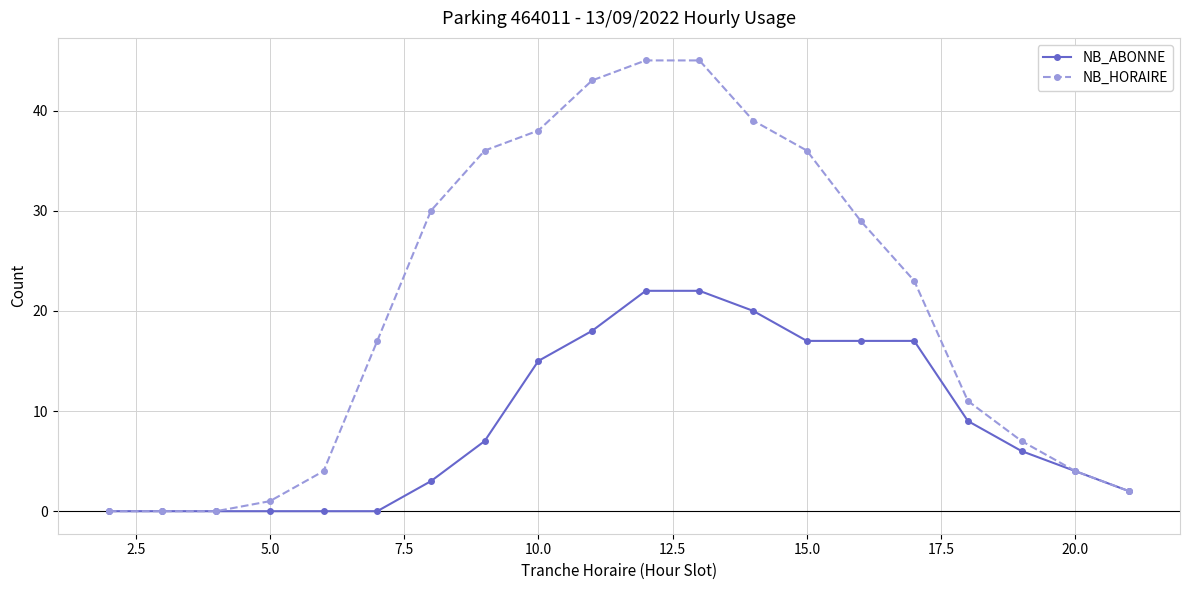

What is the maximum value shown in the chart?

45